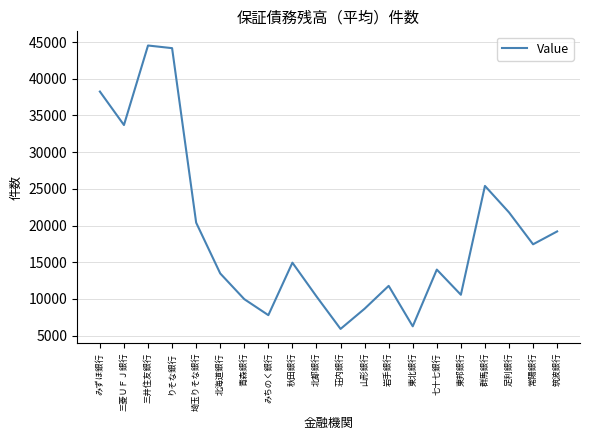

What is the sum of the values at みずほ銀行 and 東邦銀行?

48816.7